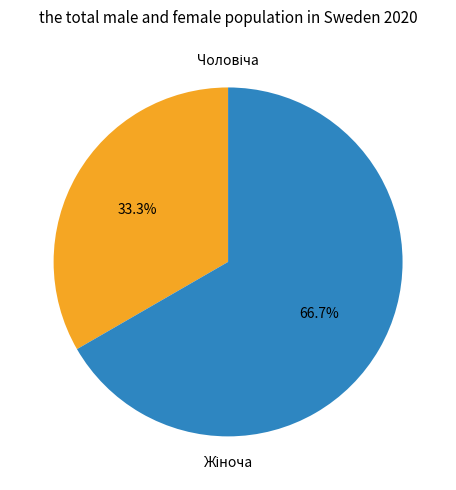

To the nearest percent, what is the difference between the largest and smallest slice percentages?

33%